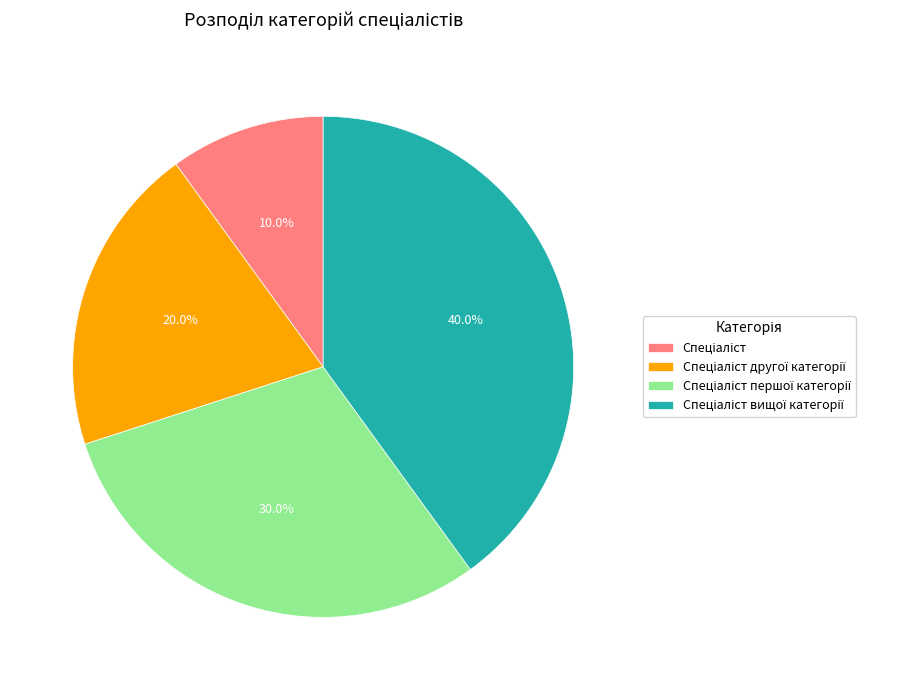

How many segments does this pie chart have?

4